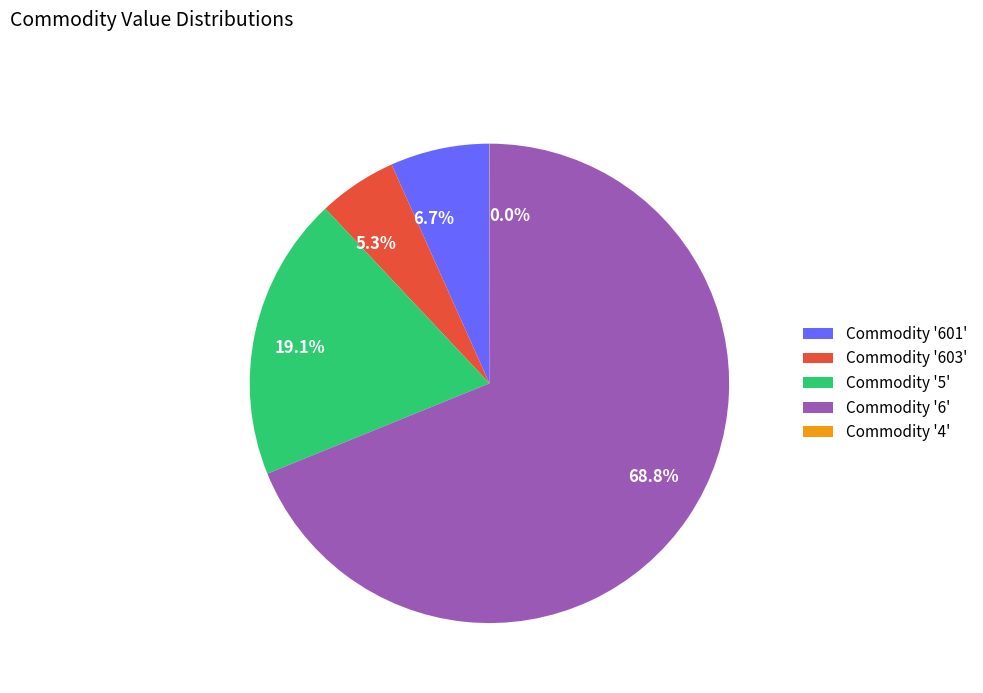

What is the ratio of the value at 68.8% to the value at 6.7%?

10.3